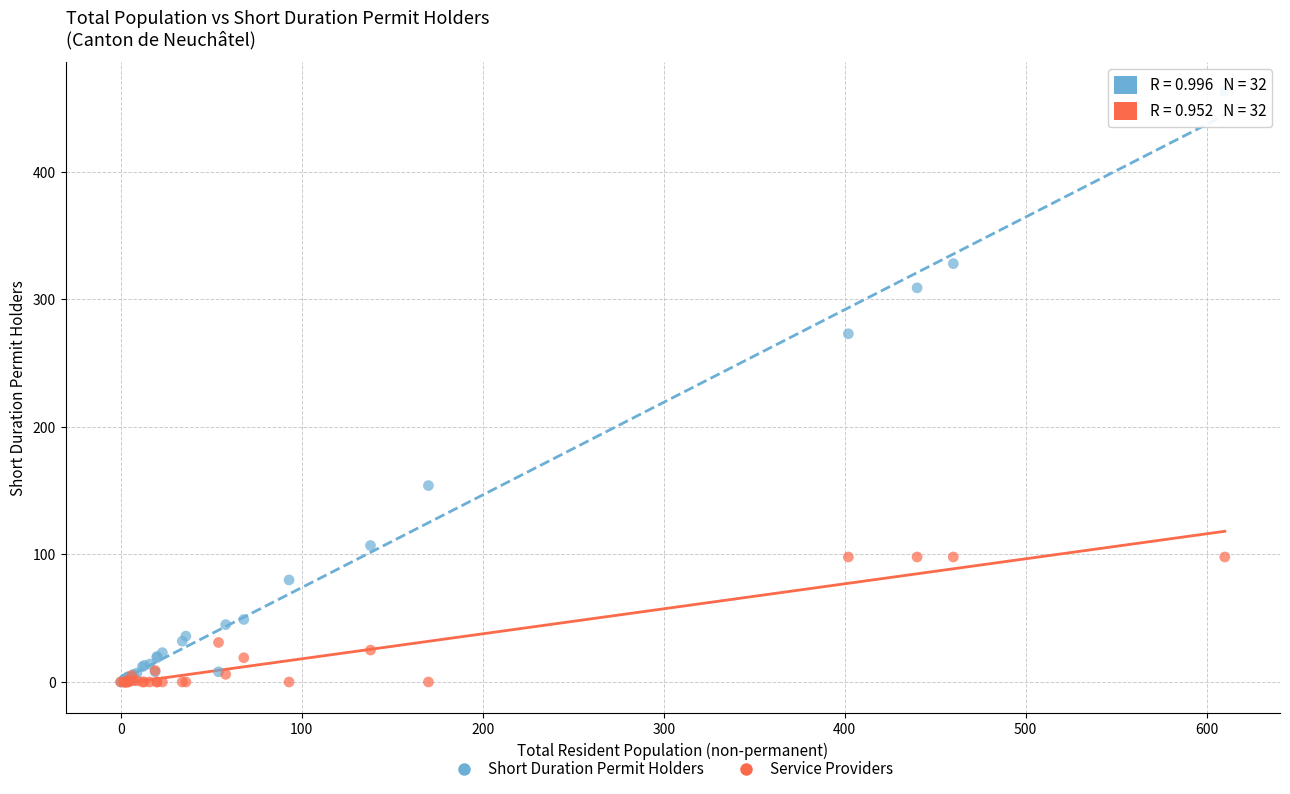

Across all series, what Y value is closest to 231?

273